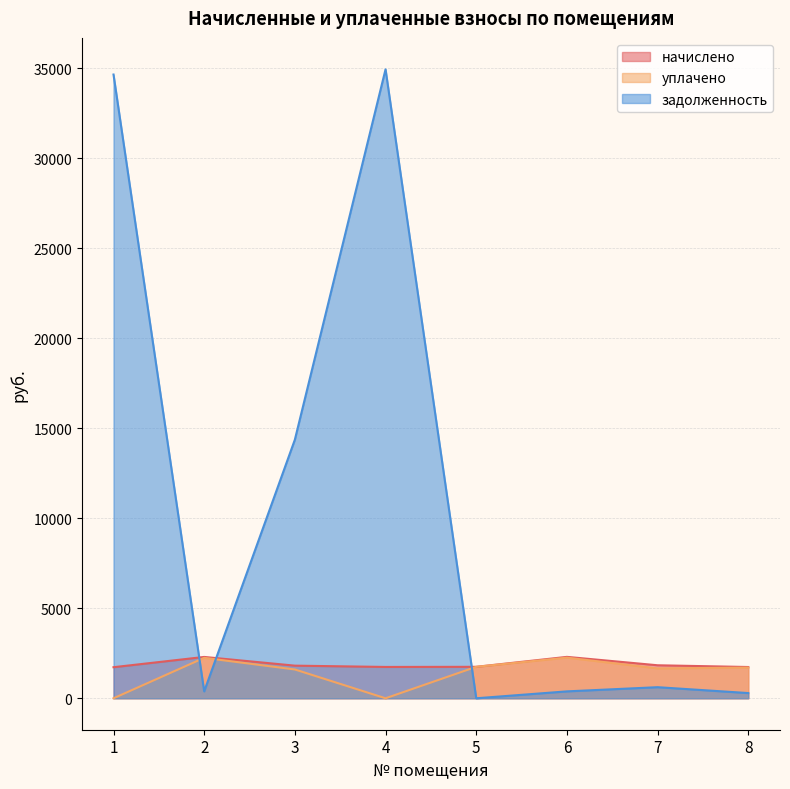

Reading right to left, transcribe all the data shown in this chart.

начислено: 8=1736.6	7=1833.5	6=2299.9	5=1747.4	4=1740.2	3=1811.9	2=2296.3	1=1725.8
уплачено: 8=1703.7	7=1659.7	6=2256.3	5=1747.4	4=0.0	3=1600.0	2=2246.1	1=0.0
задолженность: 8=289.4	7=615.8	6=383.3	5=0.0	4=34934.3	3=14364.8	2=382.7	1=34646.2